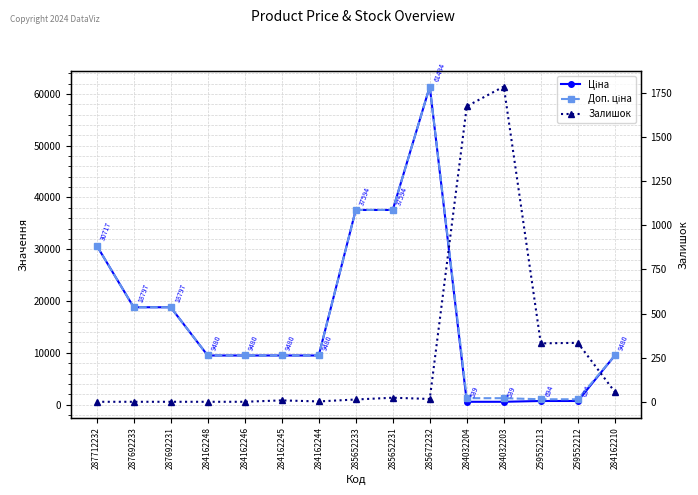

What is the total value across all series at 284162244?

18962.1